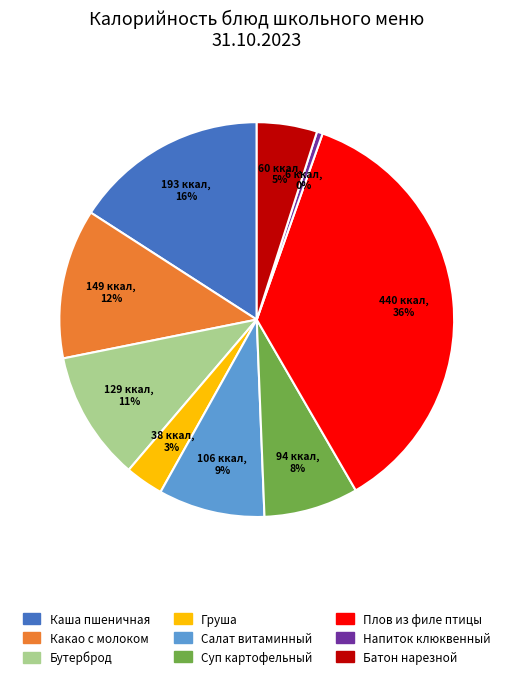

Which slice is the largest?

Плов из филе птицы